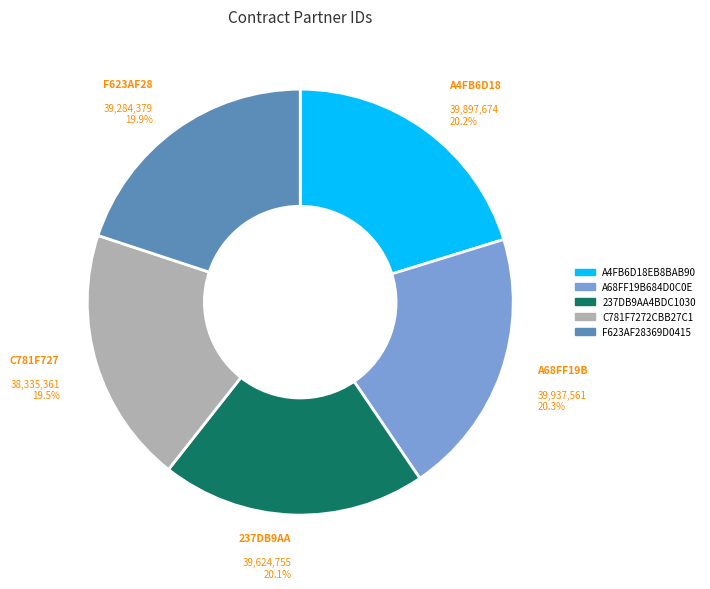

Is there a majority slice in this chart?

No